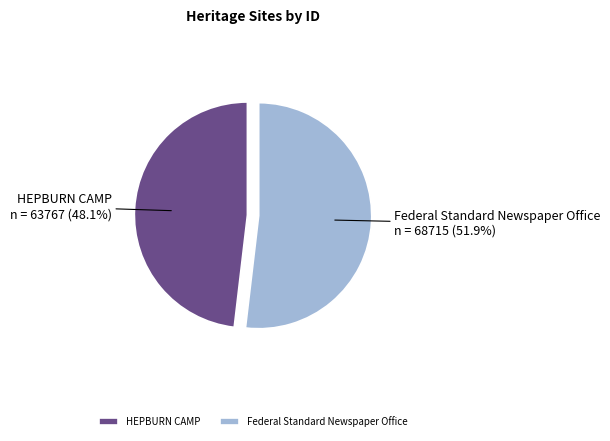

How many slices are in this pie chart?

2